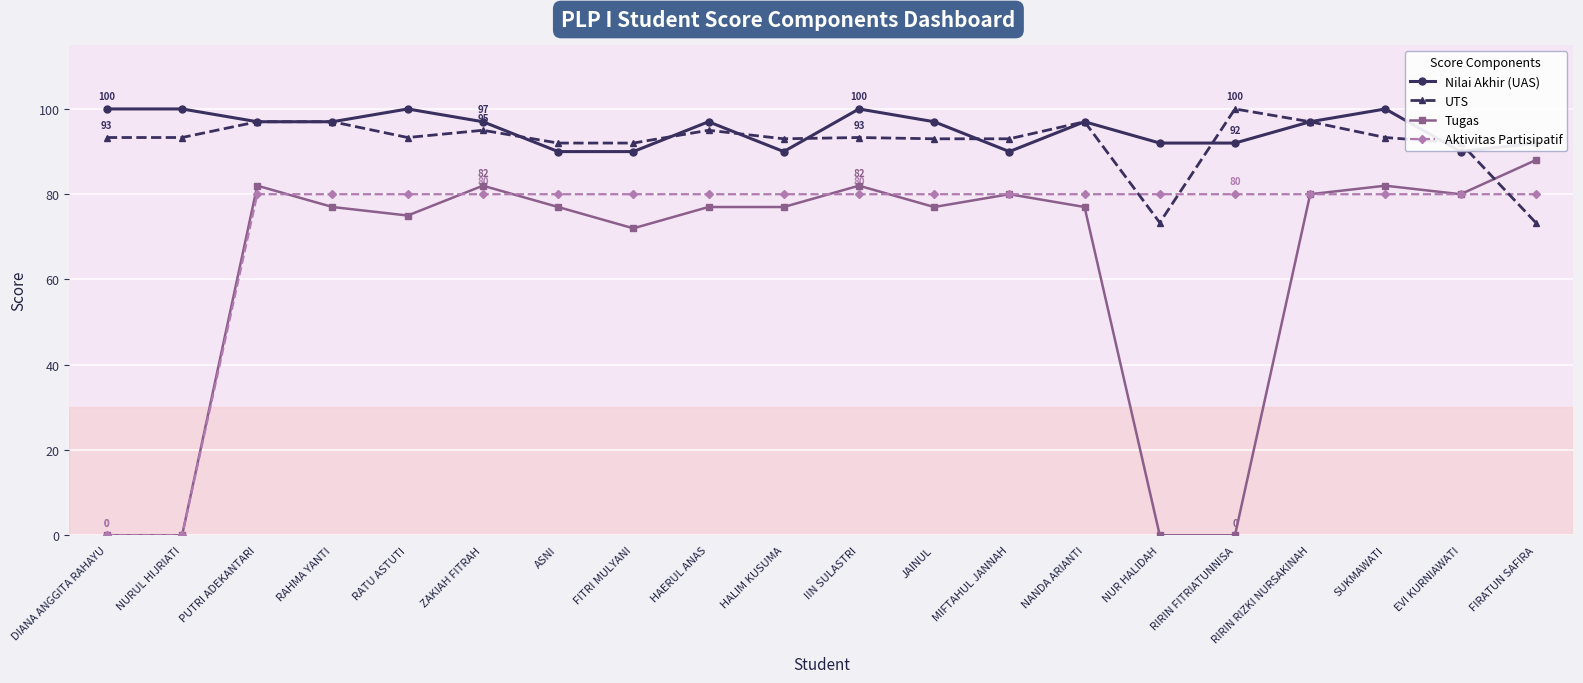

What value does the Aktivitas Partisipatif series have at MIFTAHUL JANNAH?

80.0